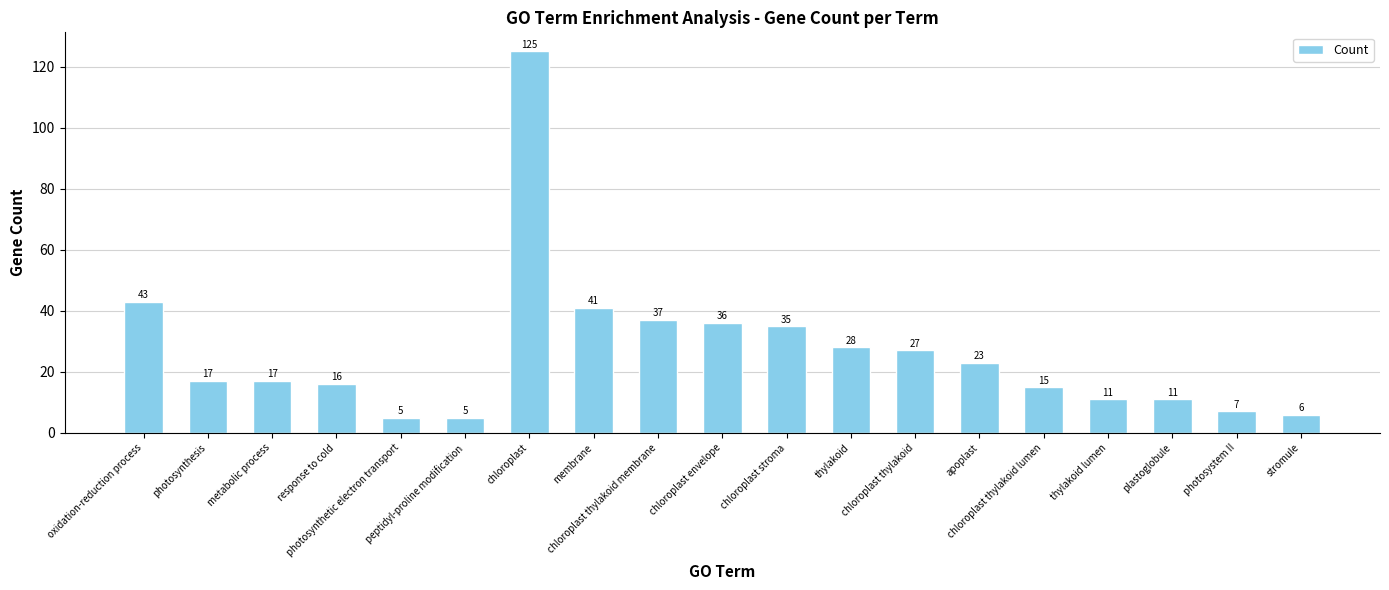

What is the approximate value at thylakoid?

28